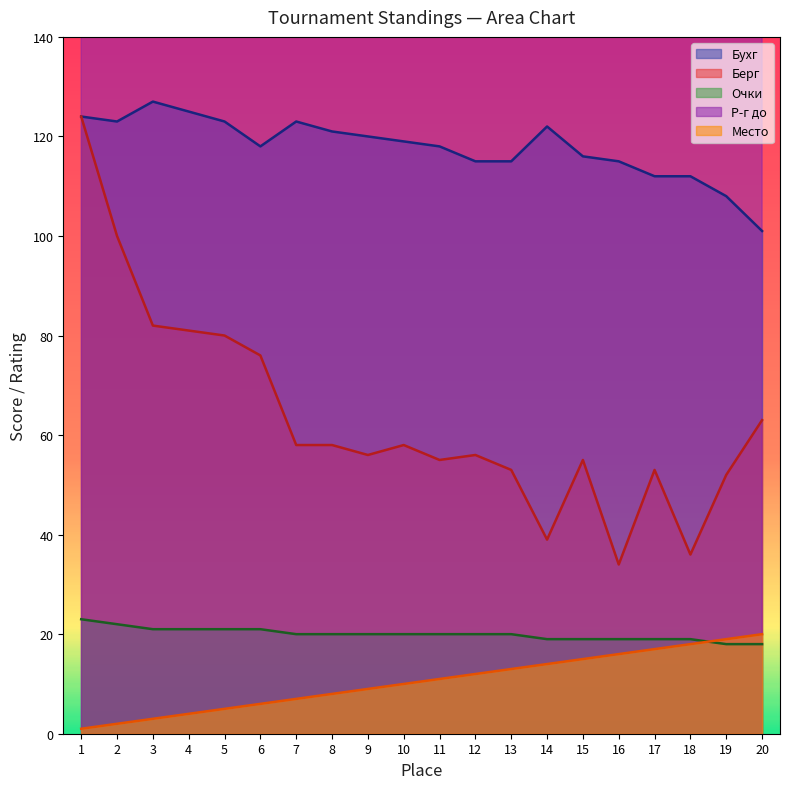

What is the total value across all series at 9?

2475